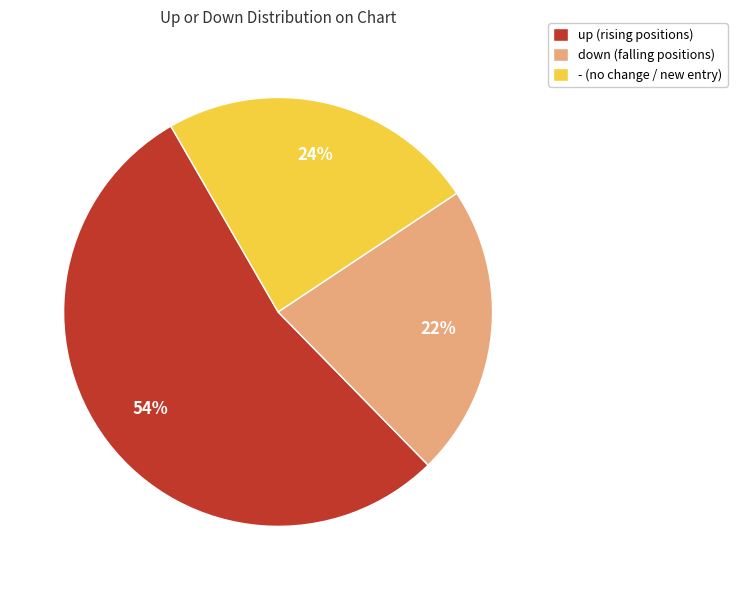

How many segments does this pie chart have?

3